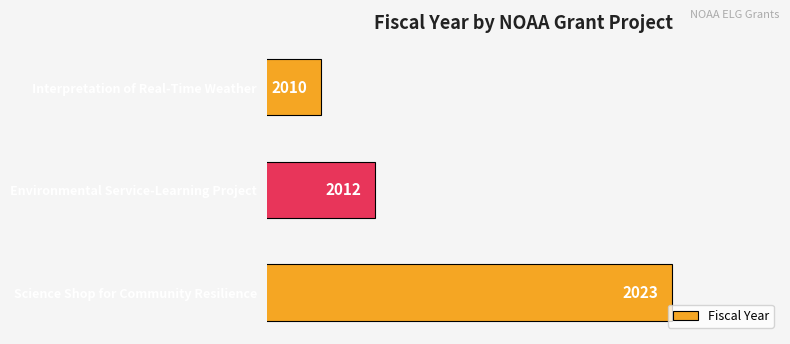

What is the sum of all values?

6045